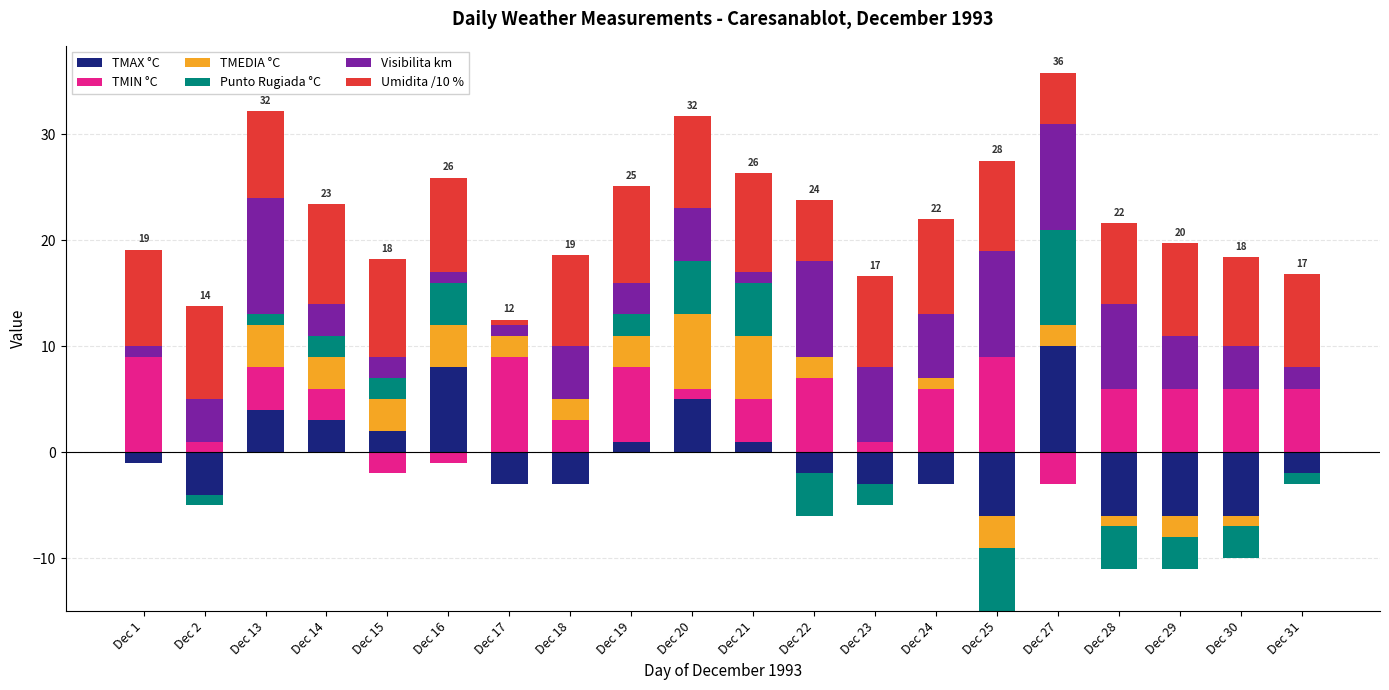

True or false: Visibilita km has a value of 9.0 at Dec 22.

True